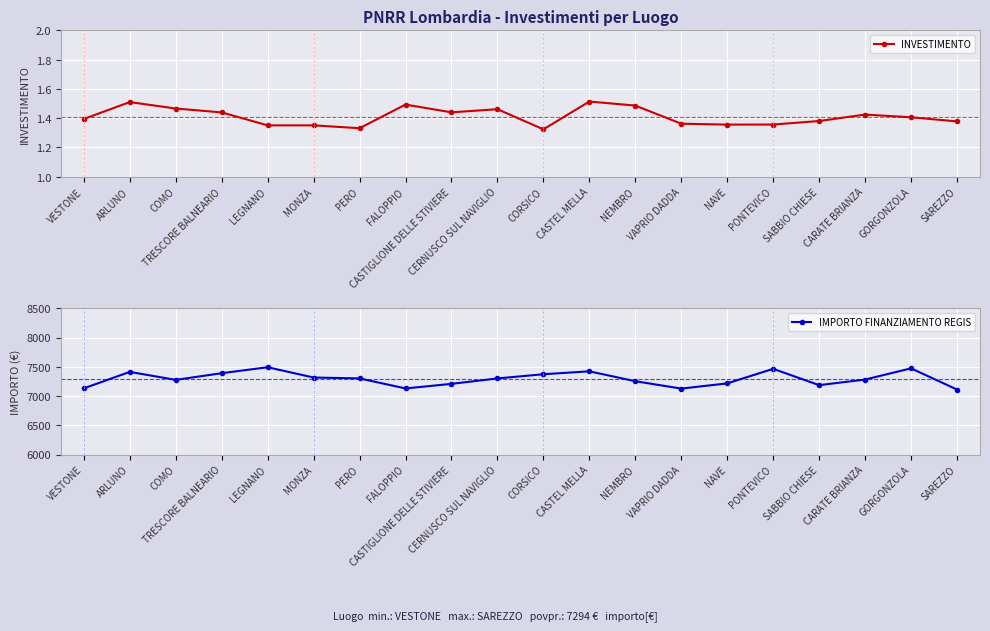

Is it true that IMPORTO FINANZIAMENTO REGIS equals 3210.0 at MONZA?

False